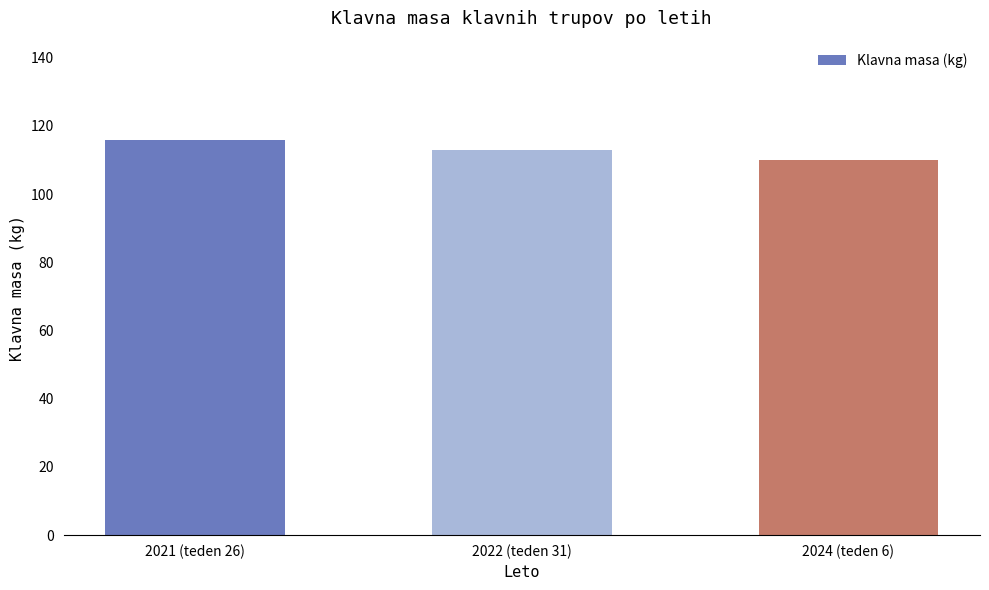

What is the difference between the values at 2022 (teden 31) and 2024 (teden 6)?

3